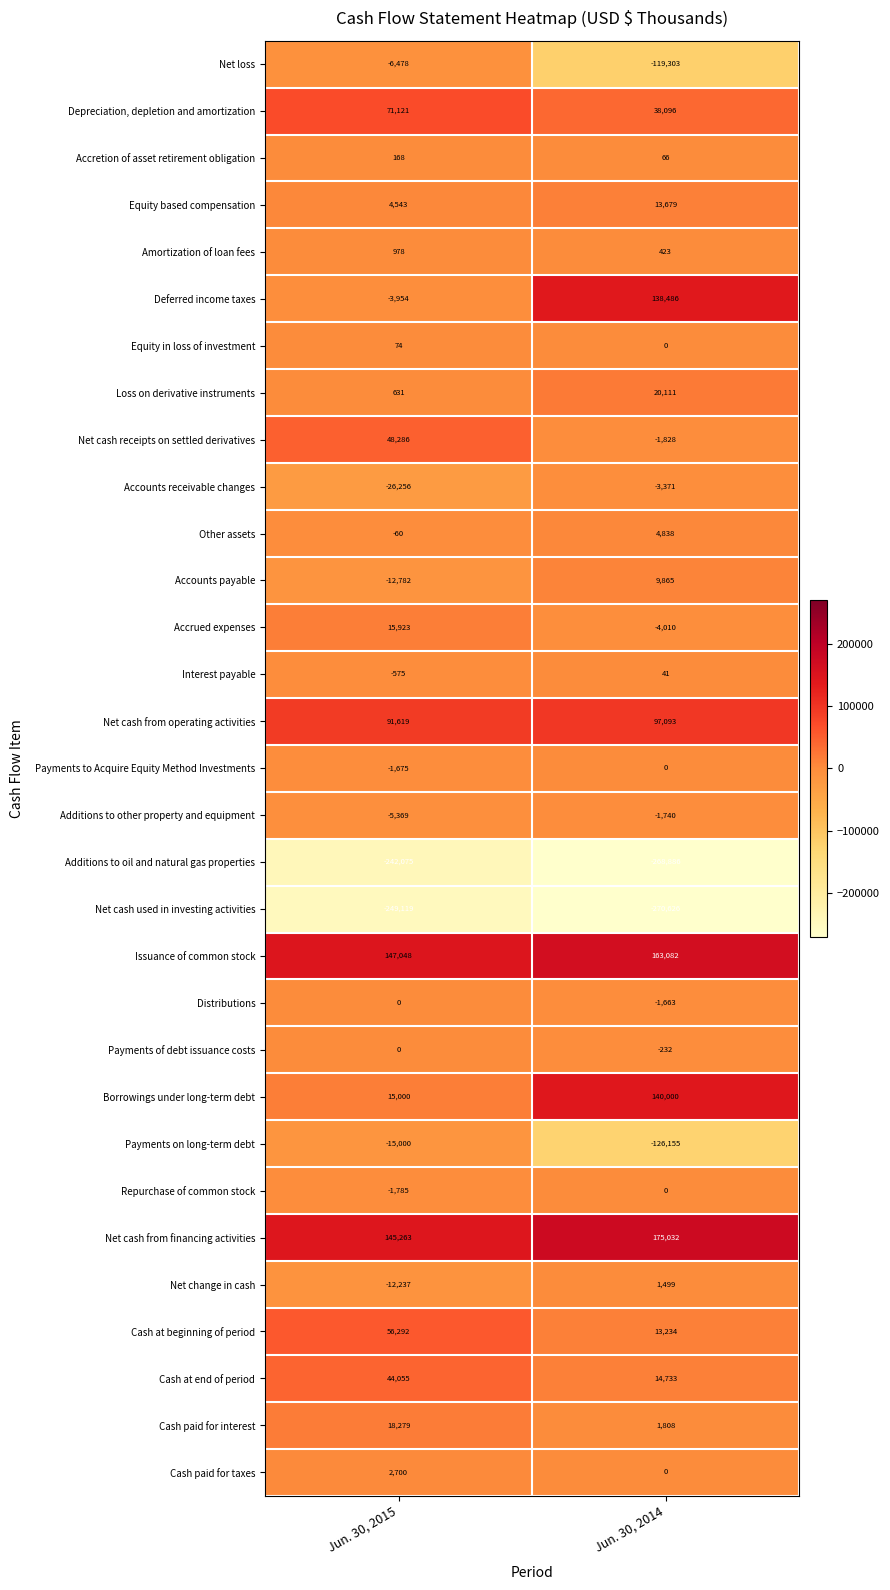

Which series has the widest spread of values?

Deferred income taxes